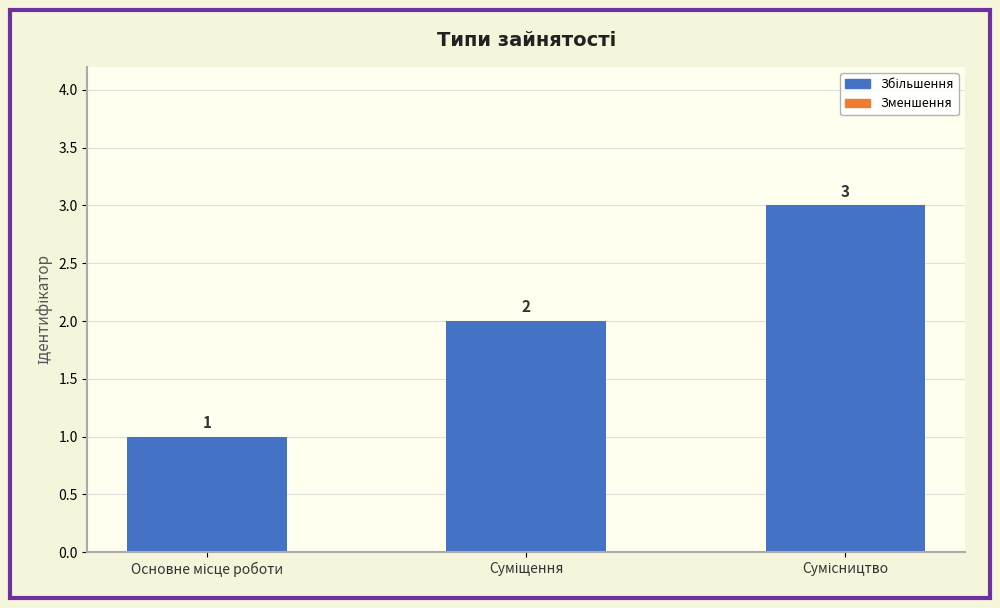

How many values are between 1 and 3?

3